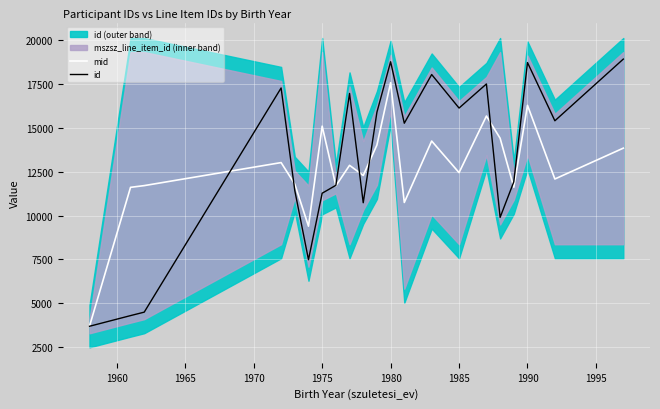

What is the highest value of the mid series?

17568.4